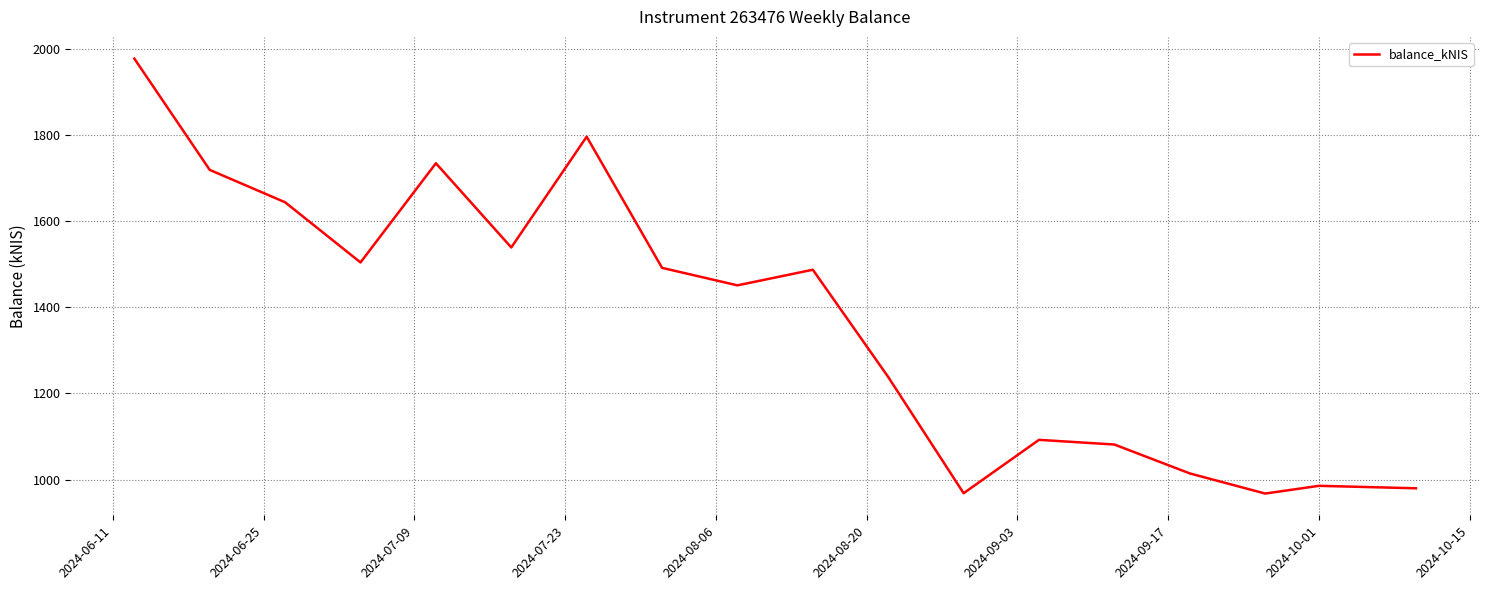

How many values exceed 1487?

9